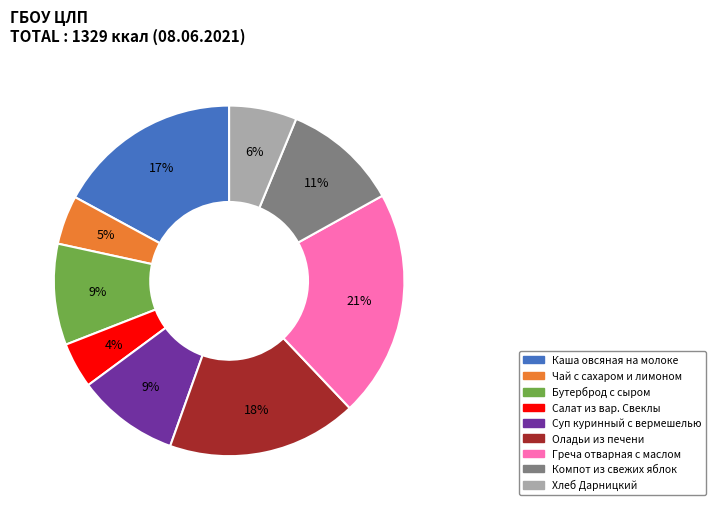

Is the sum of Чай с сахаром и лимоном and Каша овсяная на молоке greater than half?

No